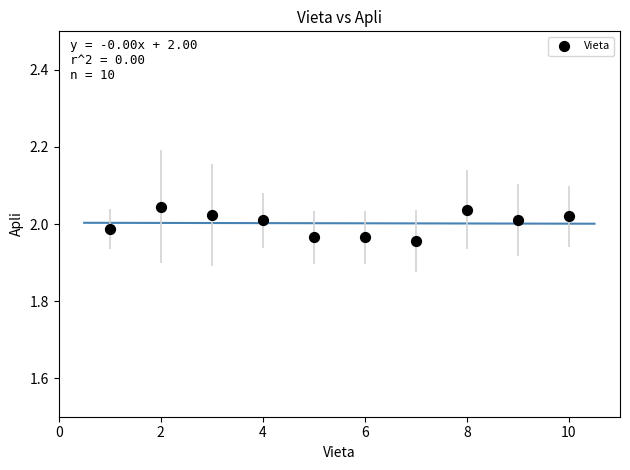

What is the average X value?

5.5